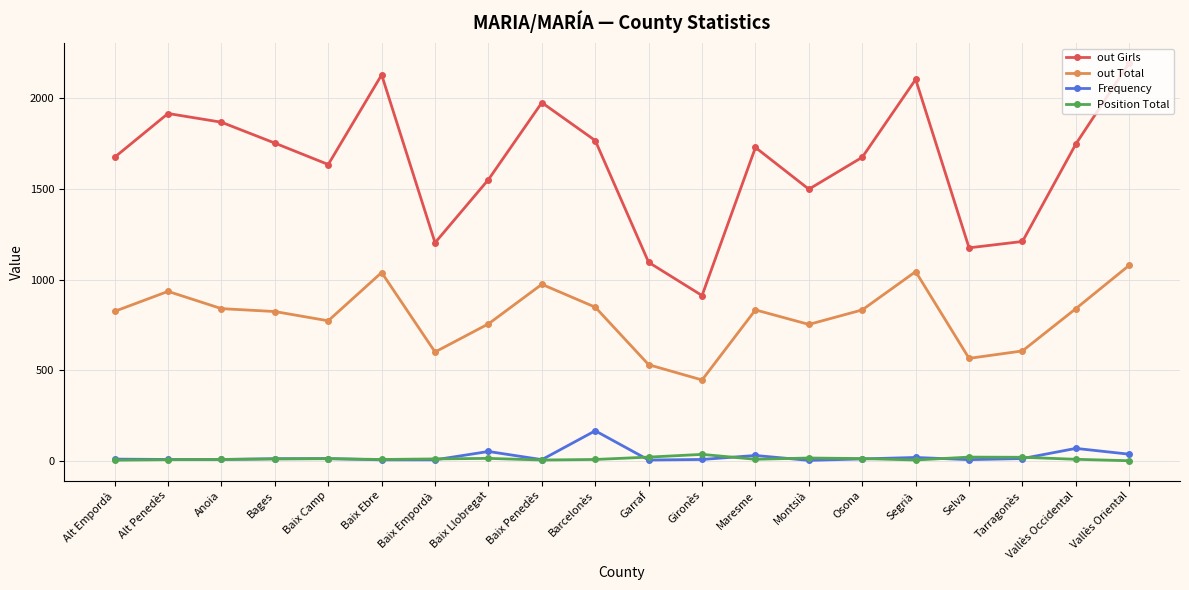

What is the greatest value displayed?

2194